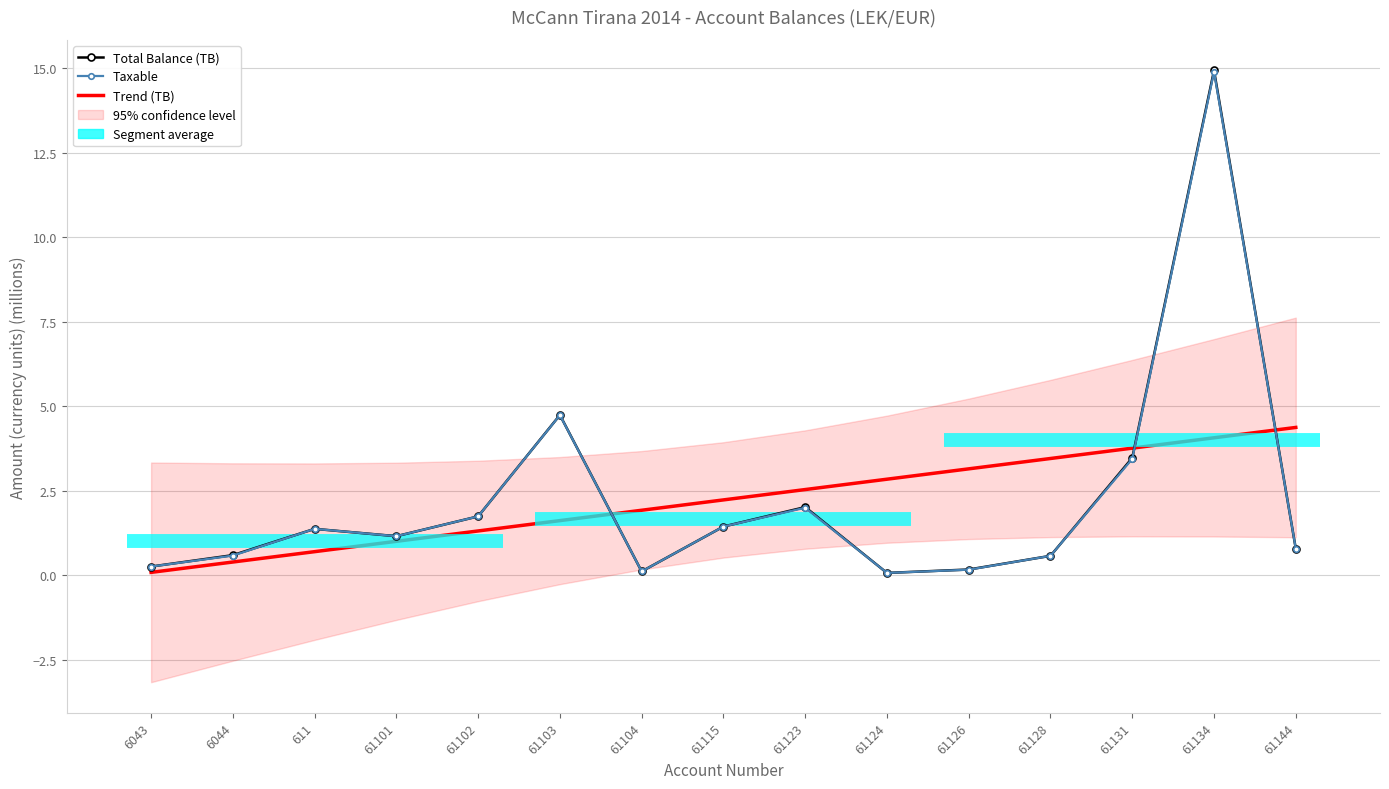

How many lines are shown in the chart?

3